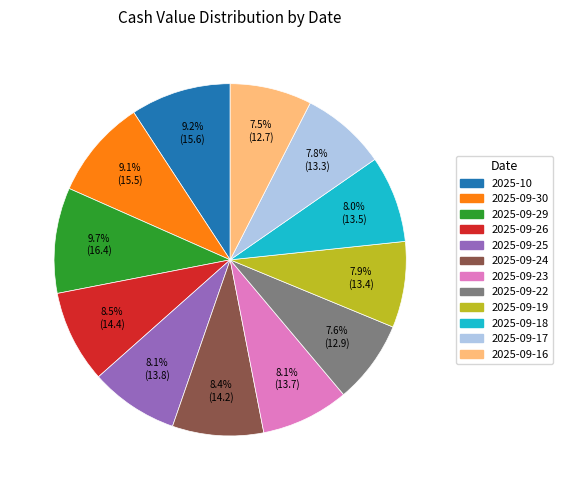

To the nearest percent, what portion does 2025-09-22 represent?

8%